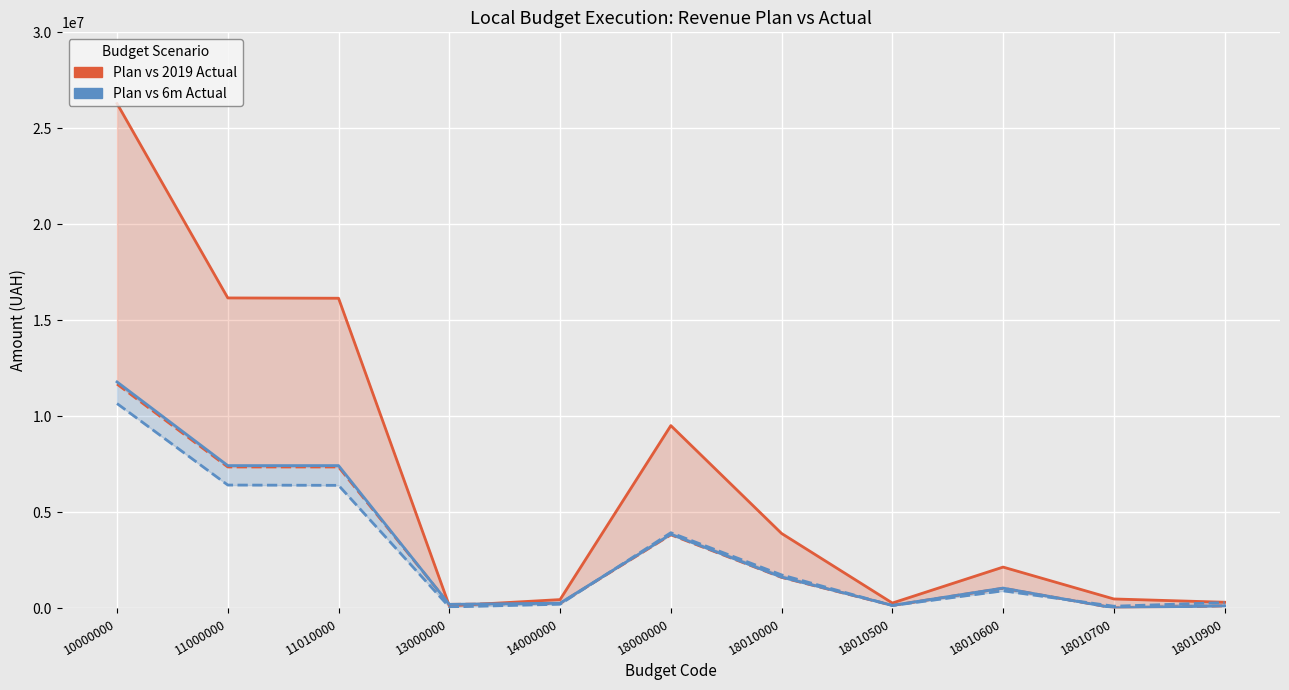

What is the value of the Actual 2019 point at the 2nd from the left?

7368175.2